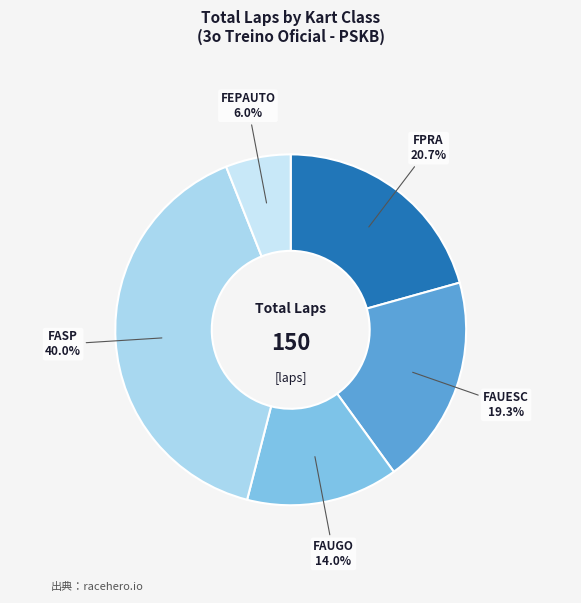

Is there a majority slice in this chart?

No